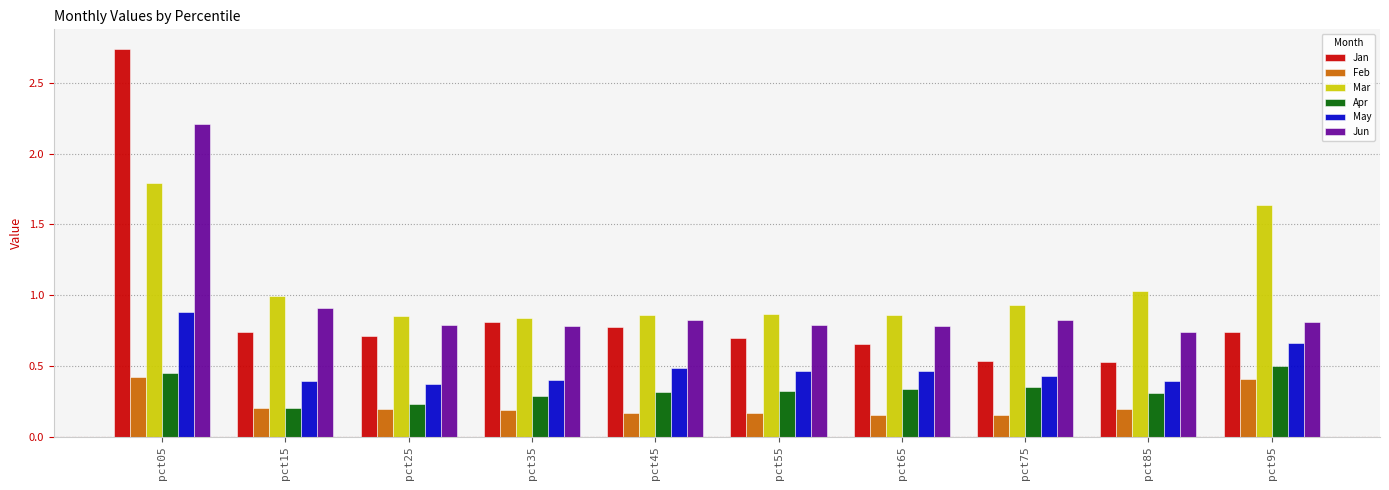

Is it true that Apr equals 0.1 at pct85?

False